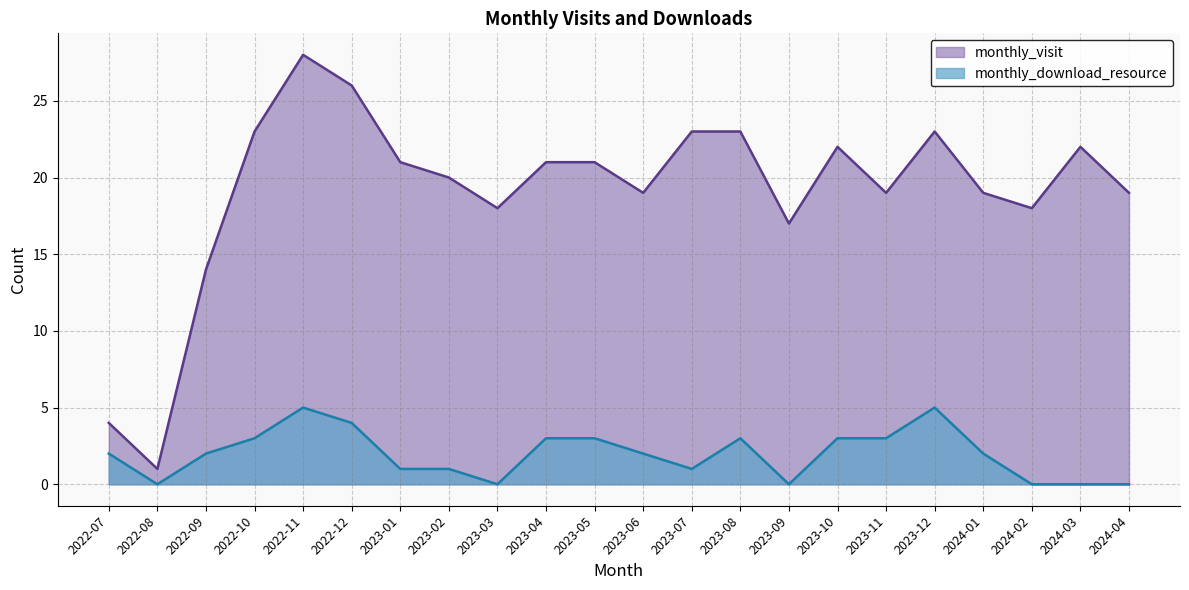

What is the change in value from 2022-09 to 2023-07?

-1